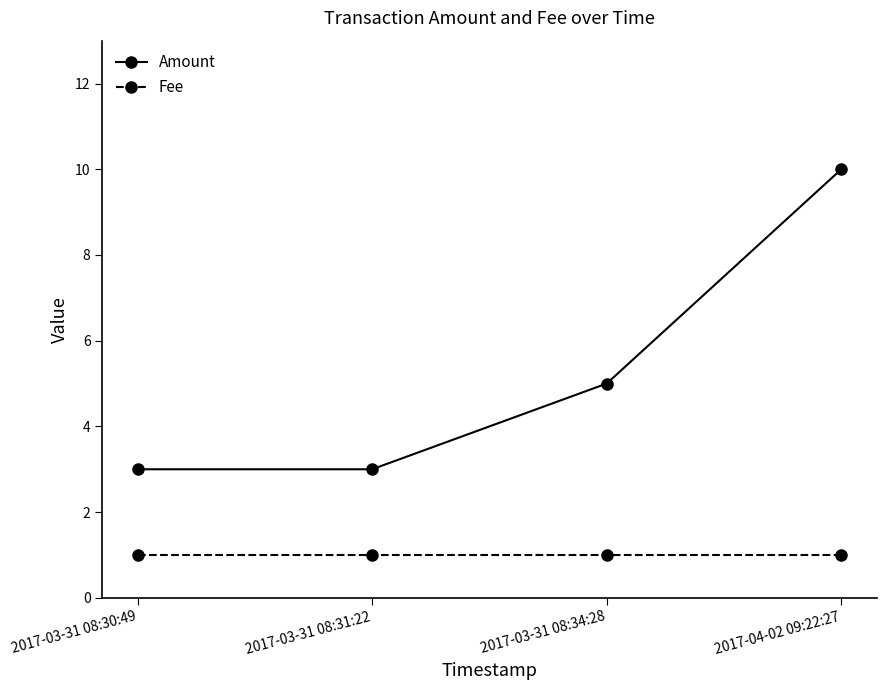

At which category is the sum across all series the highest?

2017-04-02 09:22:27